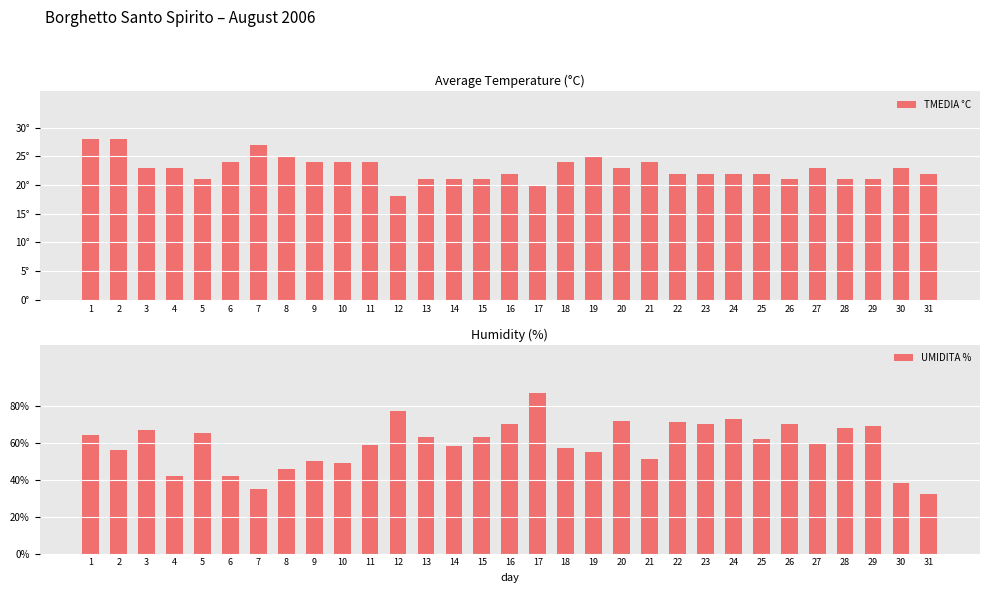

Reading left to right, extract all data points from this chart.

TMEDIA °C: 28	28	23	23	21	24	27	25	24	24	24	18	21	21	21	22	20	24	25	23	24	22	22	22	22	21	23	21	21	23	22
UMIDITA %: 64	56	67	42	65	42	35	46	50	49	59	77	63	58	63	70	87	57	55	72	51	71	70	73	62	70	60	68	69	38	32